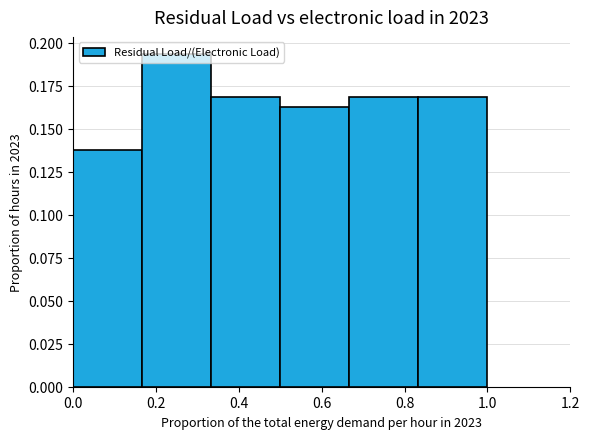

Reading left to right, transcribe this chart: for each bar, give the range it covers on the x-axis and its height. Neither the bar edges nor the heights are printed on the chart, so give them approximately, as read against the axes.

0.00 to 0.16: 0.140
0.16 to 0.34: 0.195
0.34 to 0.50: 0.170
0.50 to 0.66: 0.165
0.66 to 0.84: 0.170
0.84 to 1.00: 0.170